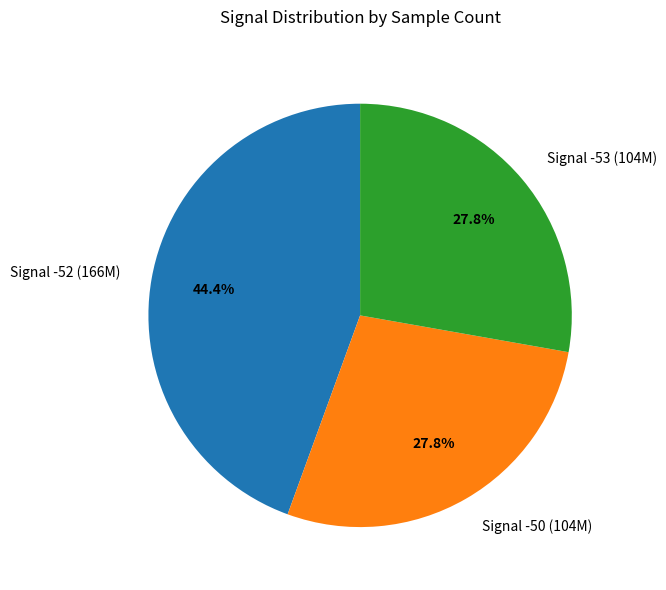

Is there any slice that represents more than half of the pie?

No